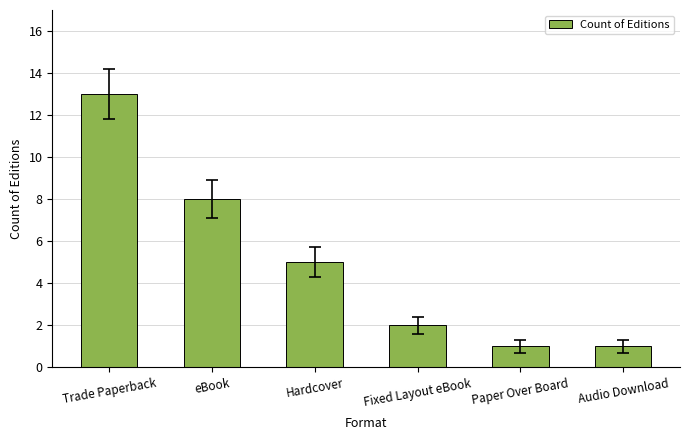

Reading left to right, list all the values displayed in this chart.

13	8	5	2	1	1